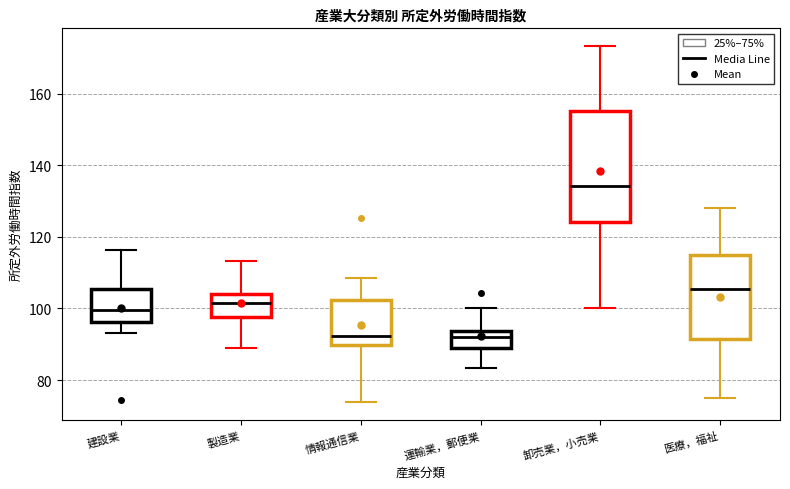

Reading left to right, read every box against the y-axis: the position of its median line, the range the box covers, and the ends of its whiskers. The values are not printed on the chart, so give them approximately, as read against the axis.

建設業: median 100, box 96 to 106, whiskers 94 to 116
製造業: median 102, box 98 to 104, whiskers 90 to 114
情報通信業: median 92, box 90 to 102, whiskers 74 to 108
運輸業，郵便業: median 92, box 88 to 94, whiskers 84 to 100
卸売業，小売業: median 134, box 124 to 156, whiskers 100 to 174
医療，福祉: median 106, box 92 to 114, whiskers 76 to 128